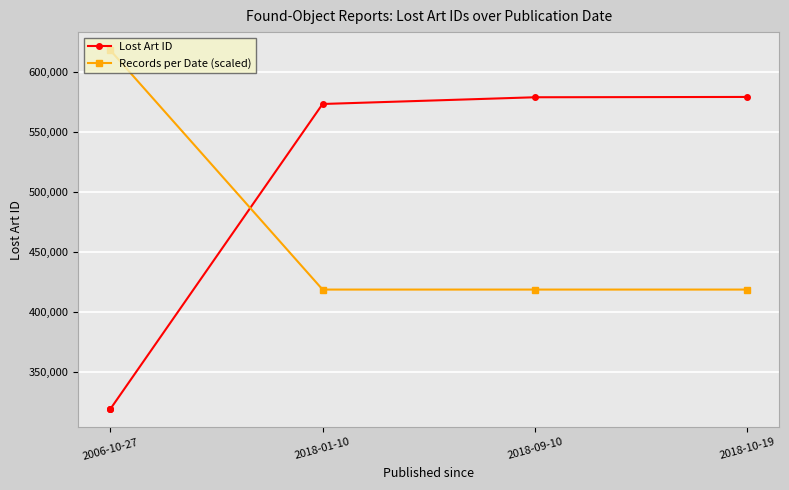

What is the greatest value displayed?

579505